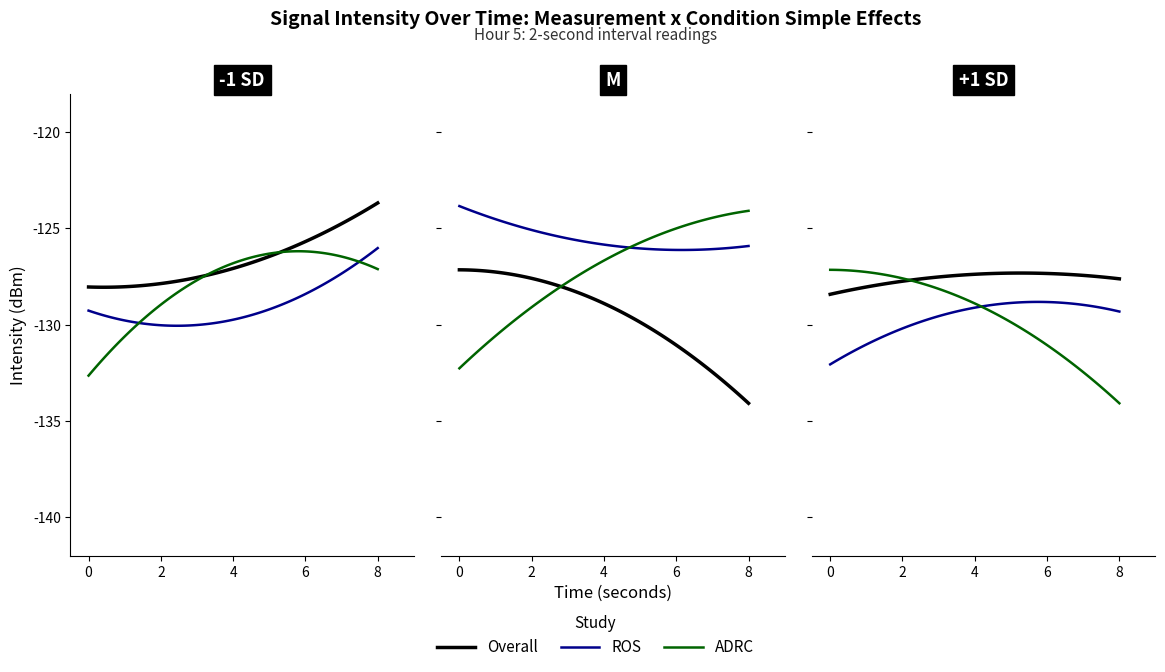

Where is ROS nearest to the value -129?

2